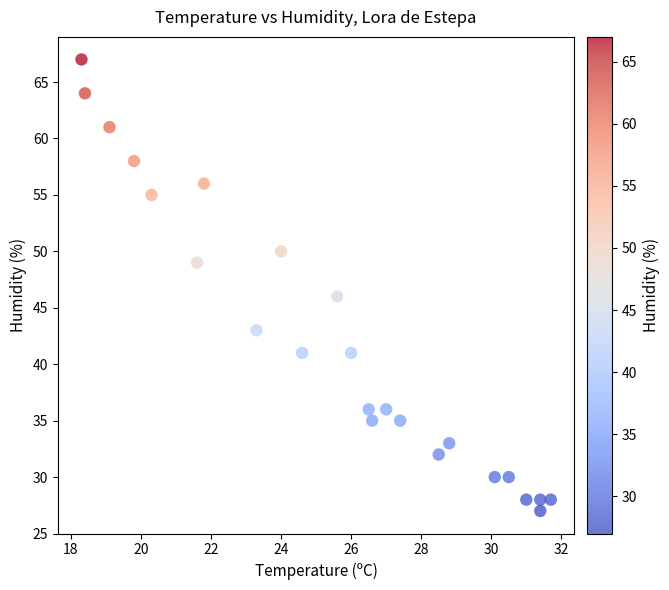

What is the range of Y values (max minus min)?

40